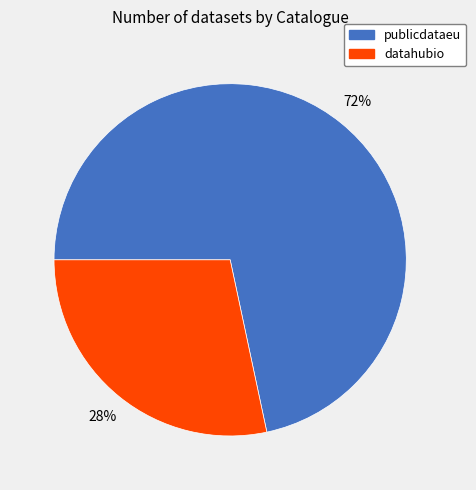

Which slice is the largest?

publicdataeu